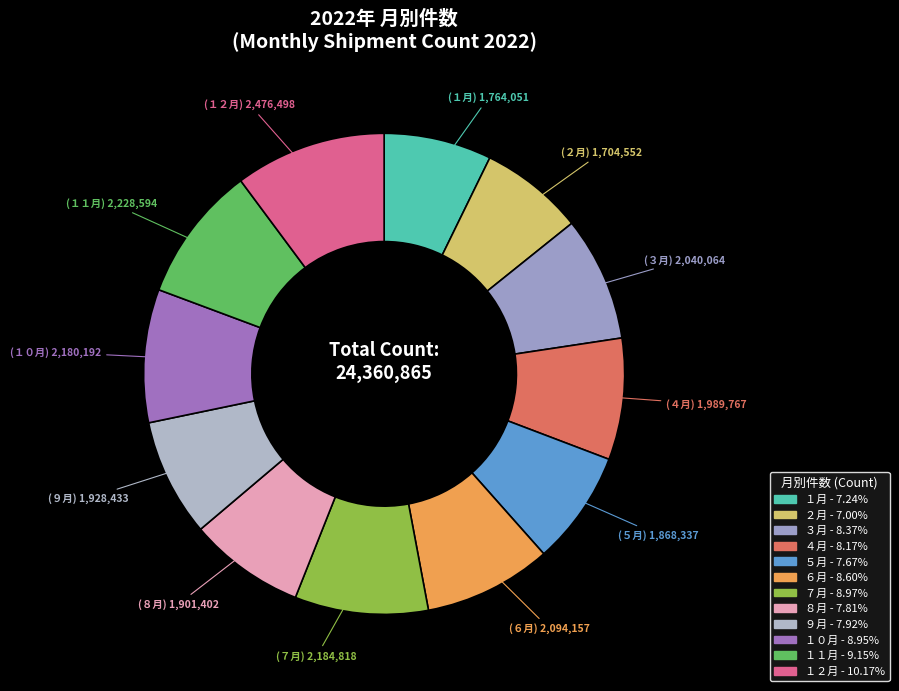

True or false: ６月 accounts for 9% of the total.

True